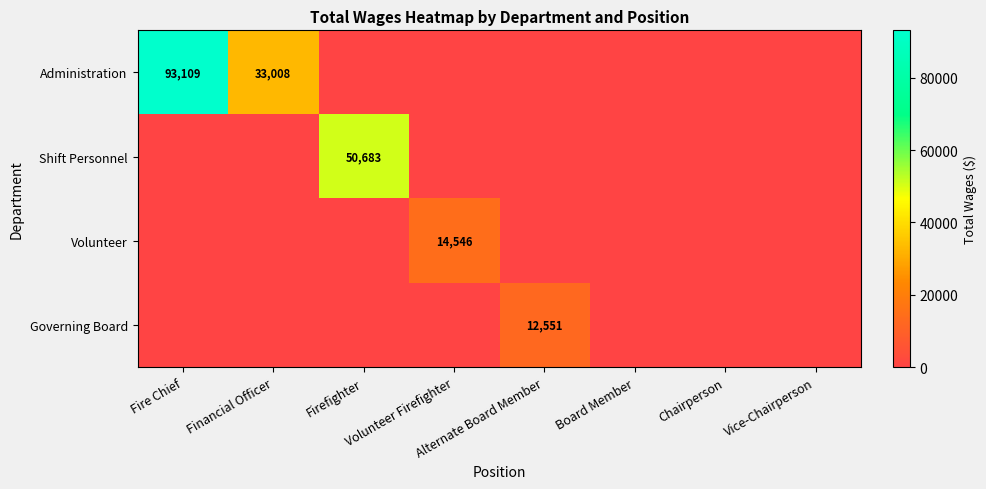

Which series changed the most between Financial Officer and Chairperson?

Administration